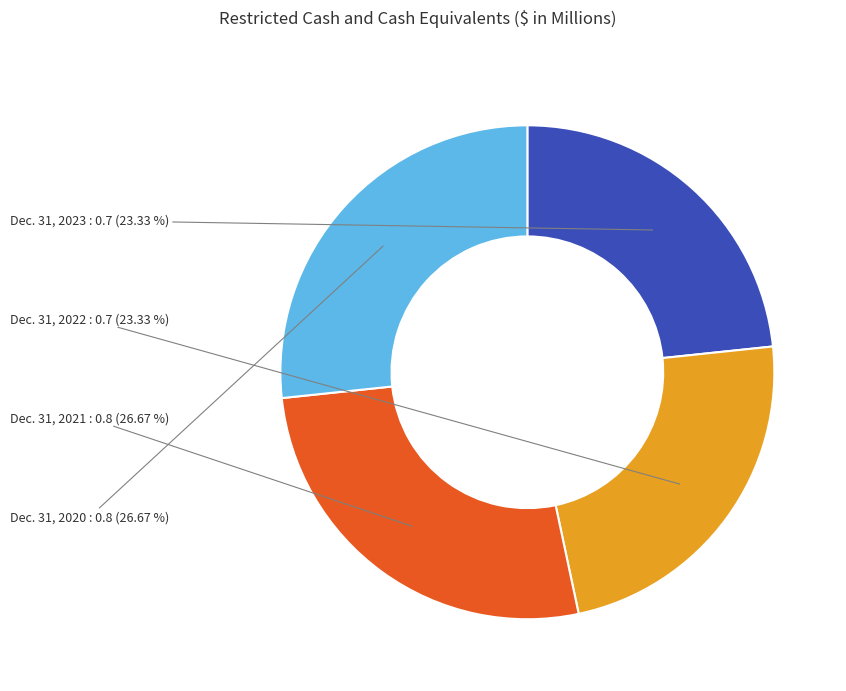

Is it true that Dec. 31, 2020 is 41% of the pie?

False